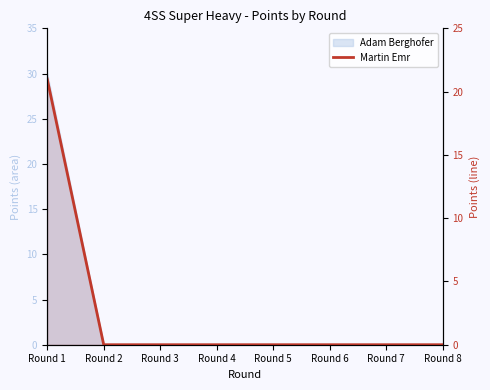

Reading right to left, what are all the values shown in this chart?

0	0	0	0	0	0	0	21